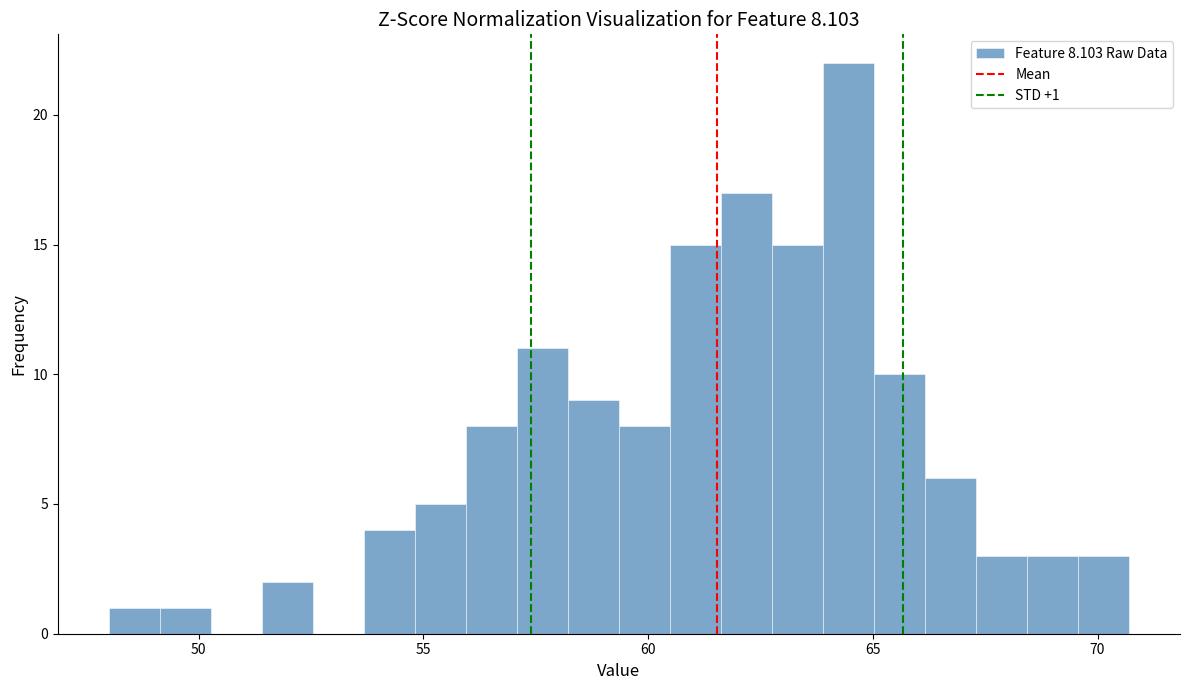

Around what value on the x-axis is the tallest bar? Give the approximate position of its centre, as read against the axis.

64.5